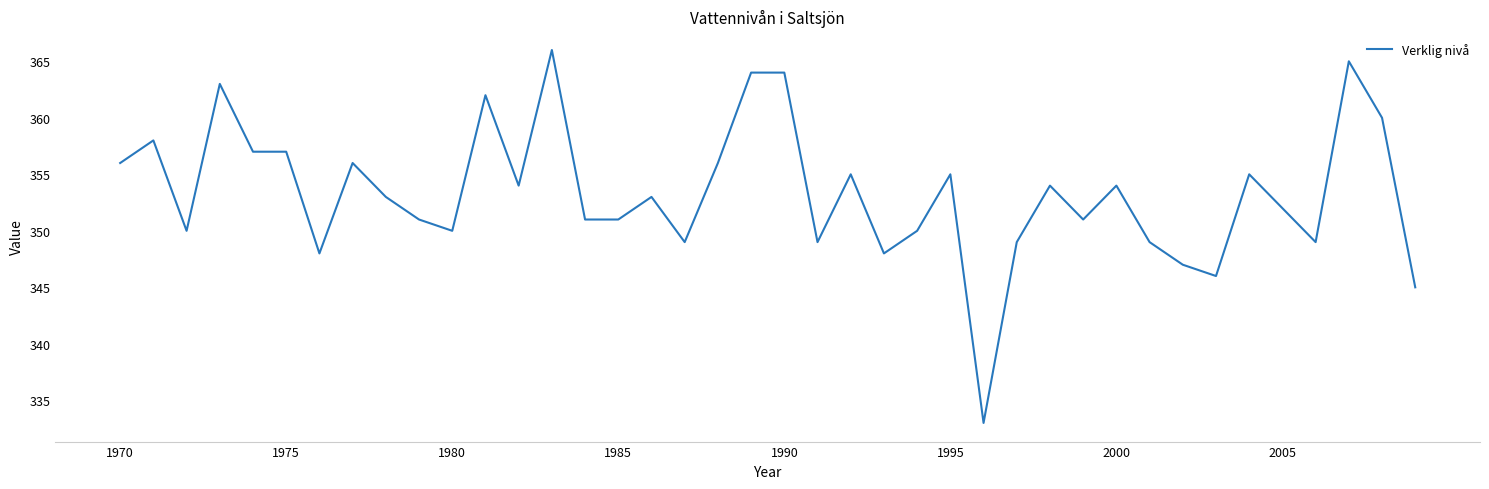

How many lines are shown in the chart?

1